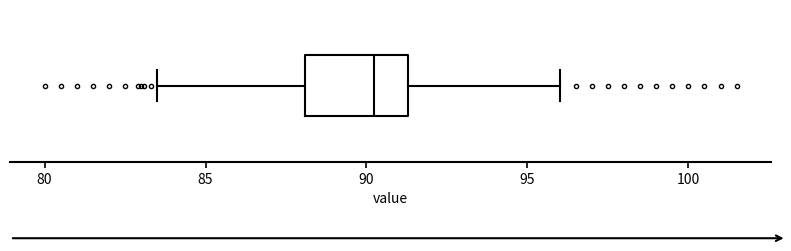

Transcribe this box plot: give where the median line is, the range the box spans, and where the two whiskers end, as read against the x-axis. The values are not printed on the chart, so give them approximately, as read against the axis.

median 90.0, box 88.0 to 91.5, whiskers 83.5 to 96.0